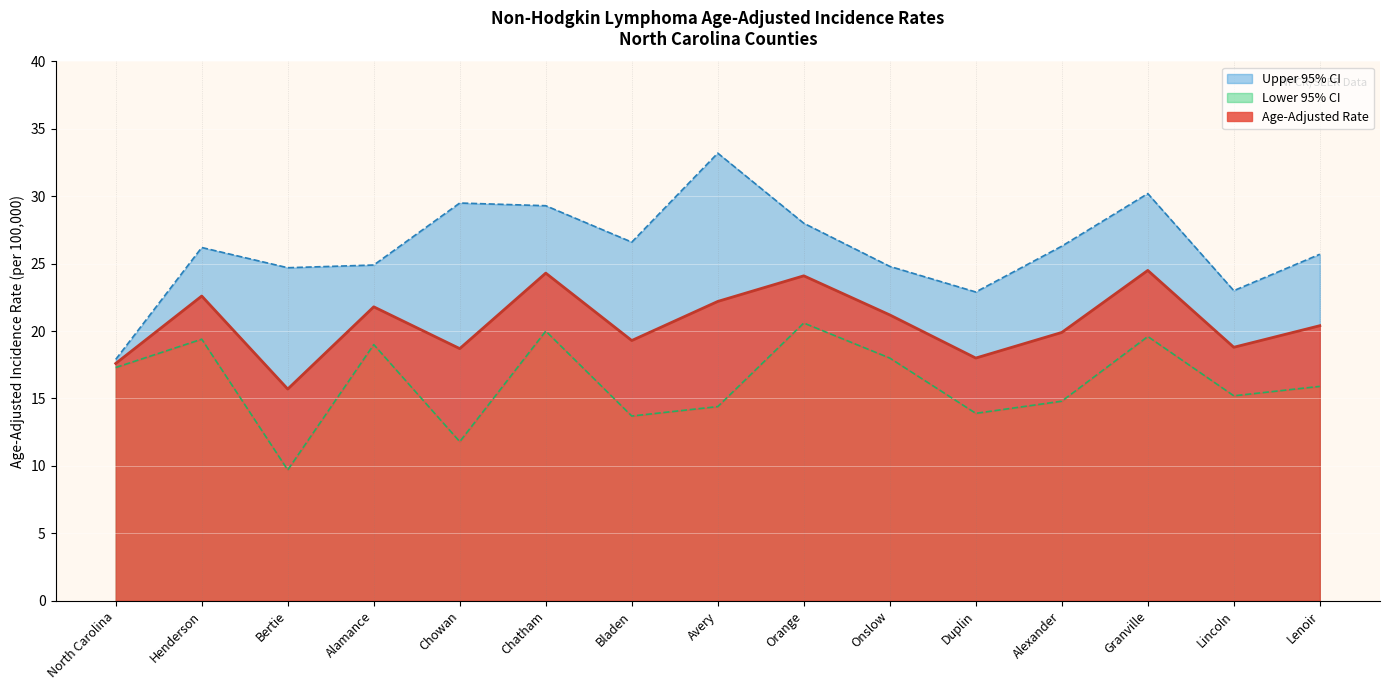

True or false: Upper 95% CI and Lower 95% CI intersect in this chart.

False